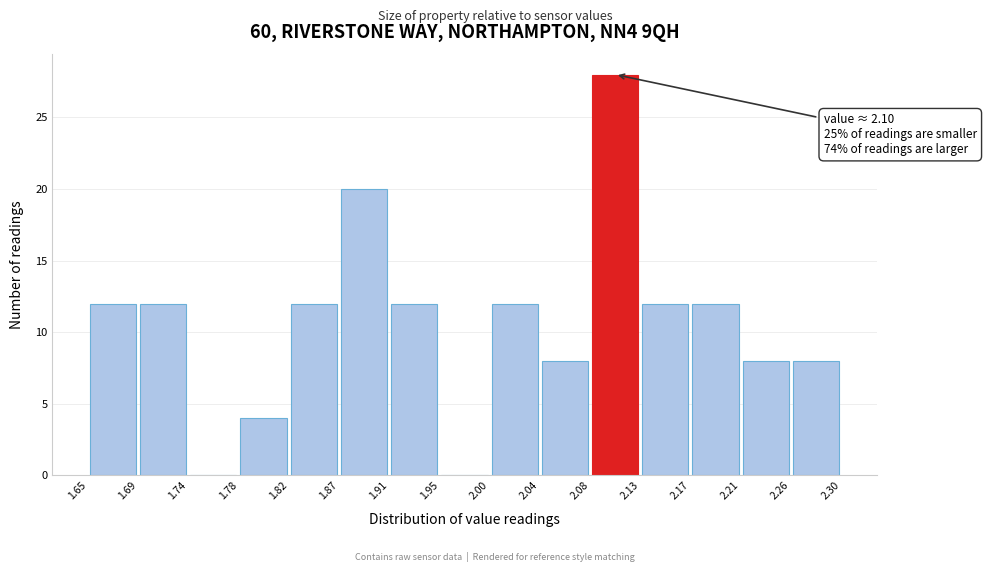

Which range on the x-axis has the tallest bar?

2.08 to 2.13